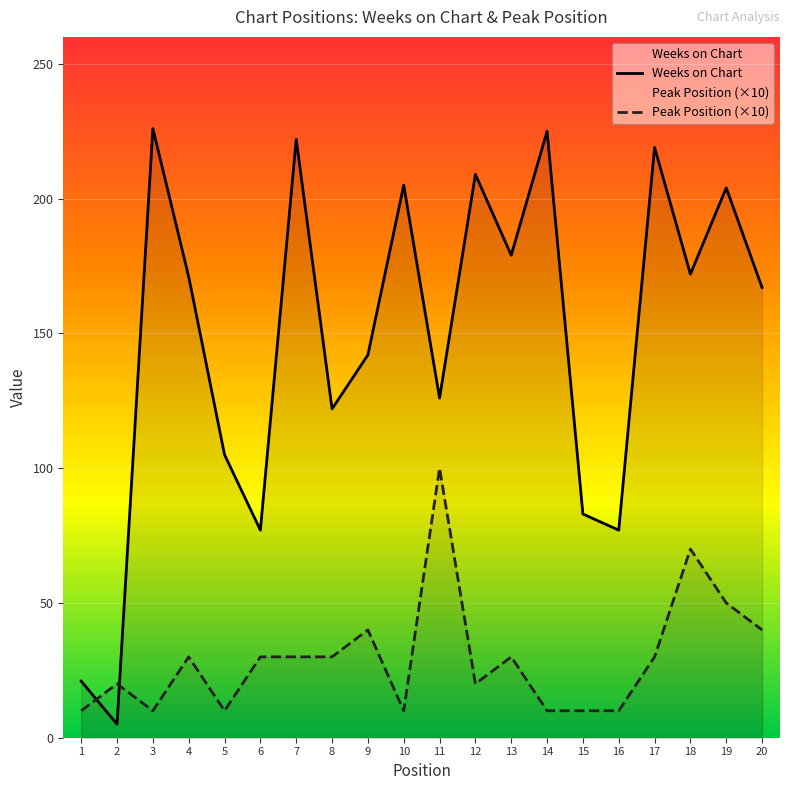

Reading right to left, what are all the values shown in this chart?

Weeks on Chart: 167	204	172	219	77	83	225	179	209	126	205	142	122	222	77	105	171	226	5	21
Peak Position (×10): 40	50	70	30	10	10	10	30	20	100	10	40	30	30	30	10	30	10	20	10